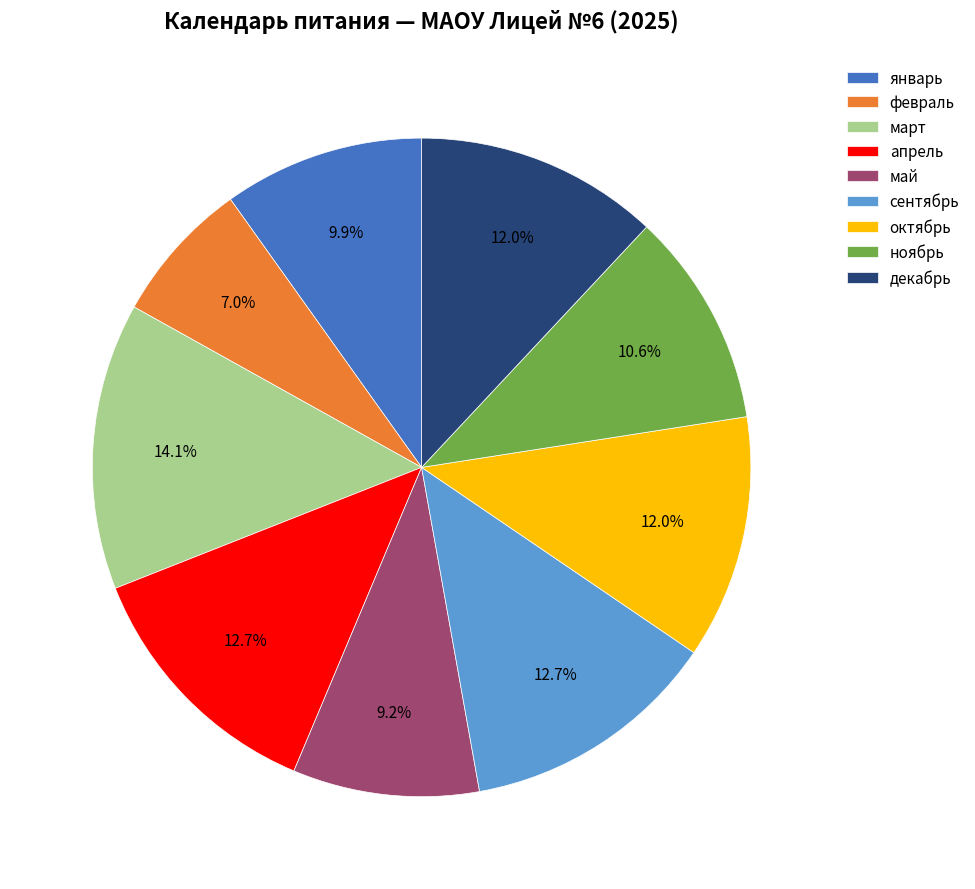

Count the number of slices in the pie.

9